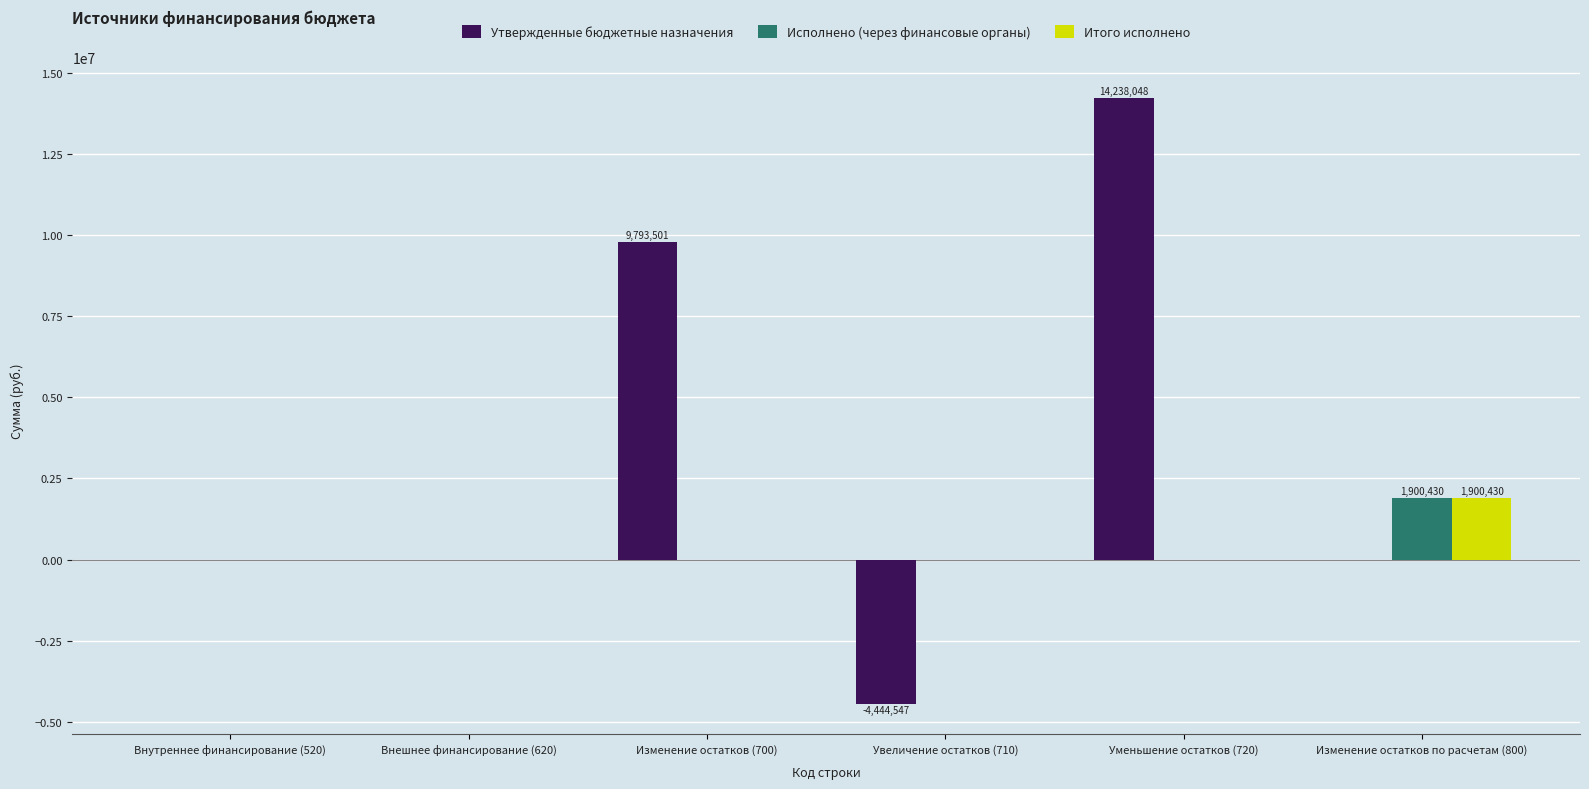

What is the sum of all Утвержденные бюджетные назначения values?

19587002.0